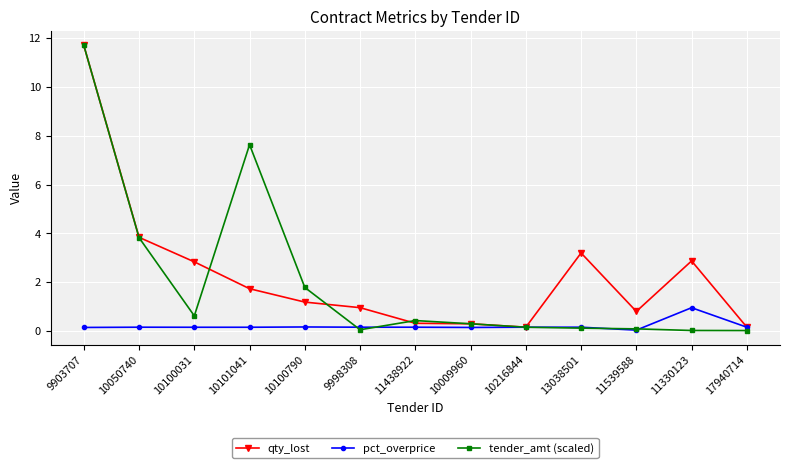

Read the qty_lost value at 10100790.

1.2